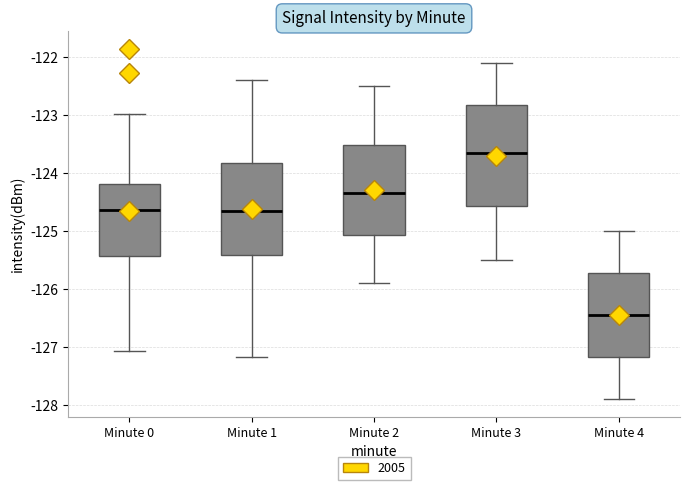

Reading left to right, transcribe this box plot: for each box, give where its median line is, the range the box spans, and where its two whiskers end, as read against the y-axis. The values are not printed on the chart, so give them approximately, as read against the axis.

Minute 0: median -124.6, box -125.4 to -124.2, whiskers -127.1 to -123.0
Minute 1: median -124.6, box -125.4 to -123.8, whiskers -127.2 to -122.4
Minute 2: median -124.3, box -125.1 to -123.5, whiskers -125.9 to -122.5
Minute 3: median -123.6, box -124.6 to -122.8, whiskers -125.5 to -122.1
Minute 4: median -126.4, box -127.2 to -125.7, whiskers -127.9 to -125.0